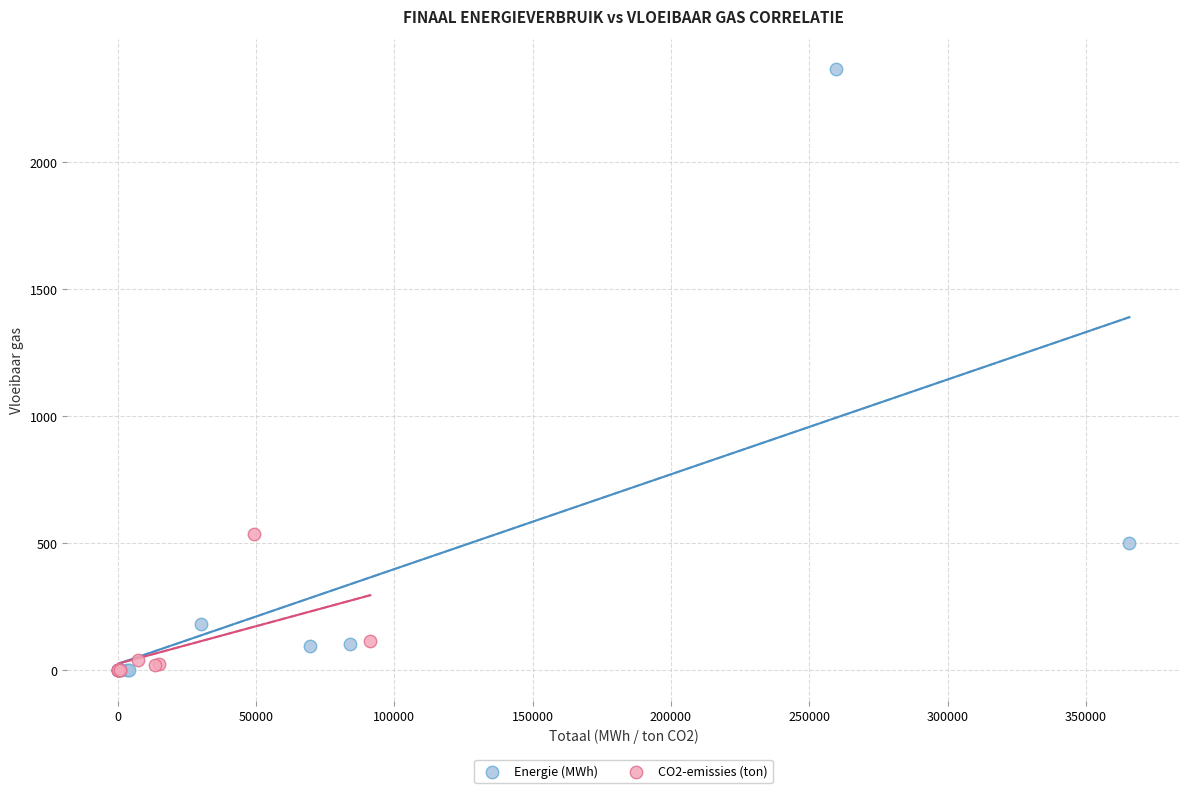

Which series reaches the maximum Y coordinate?

Energie (MWh)